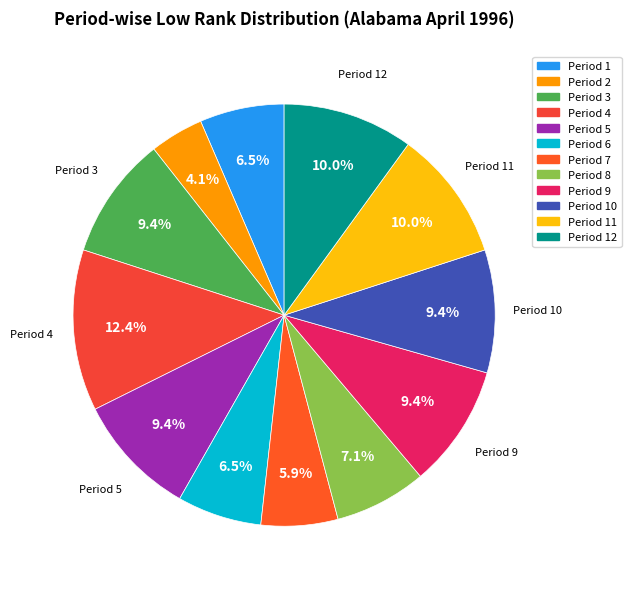

Which category has the biggest portion of the pie?

Period 4